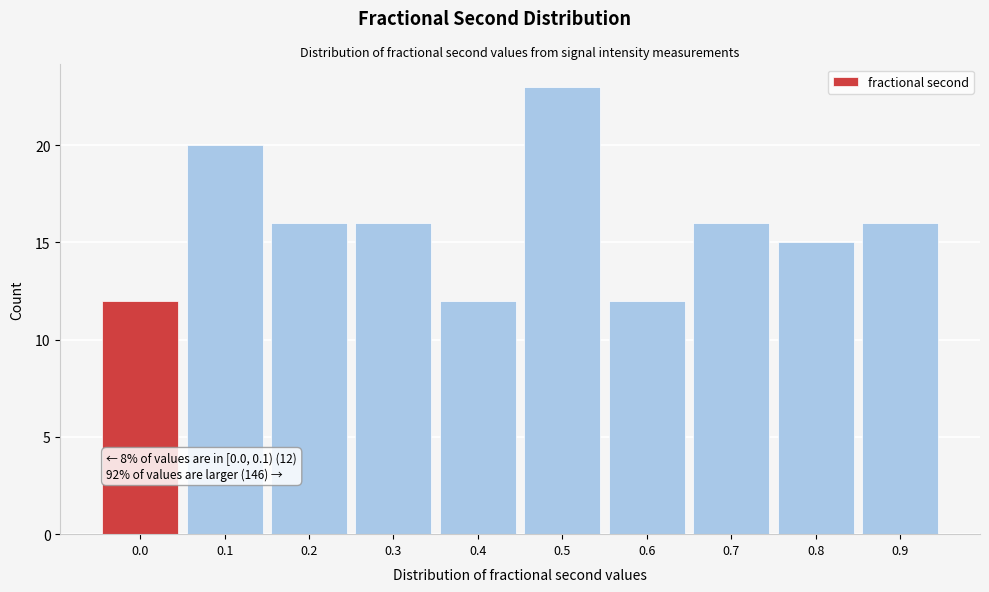

Reading left to right, extract all data points from this chart.

0.0=12	0.1=20	0.2=16	0.3=16	0.4=12	0.5=23	0.6=12	0.7=16	0.8=15	0.9=16